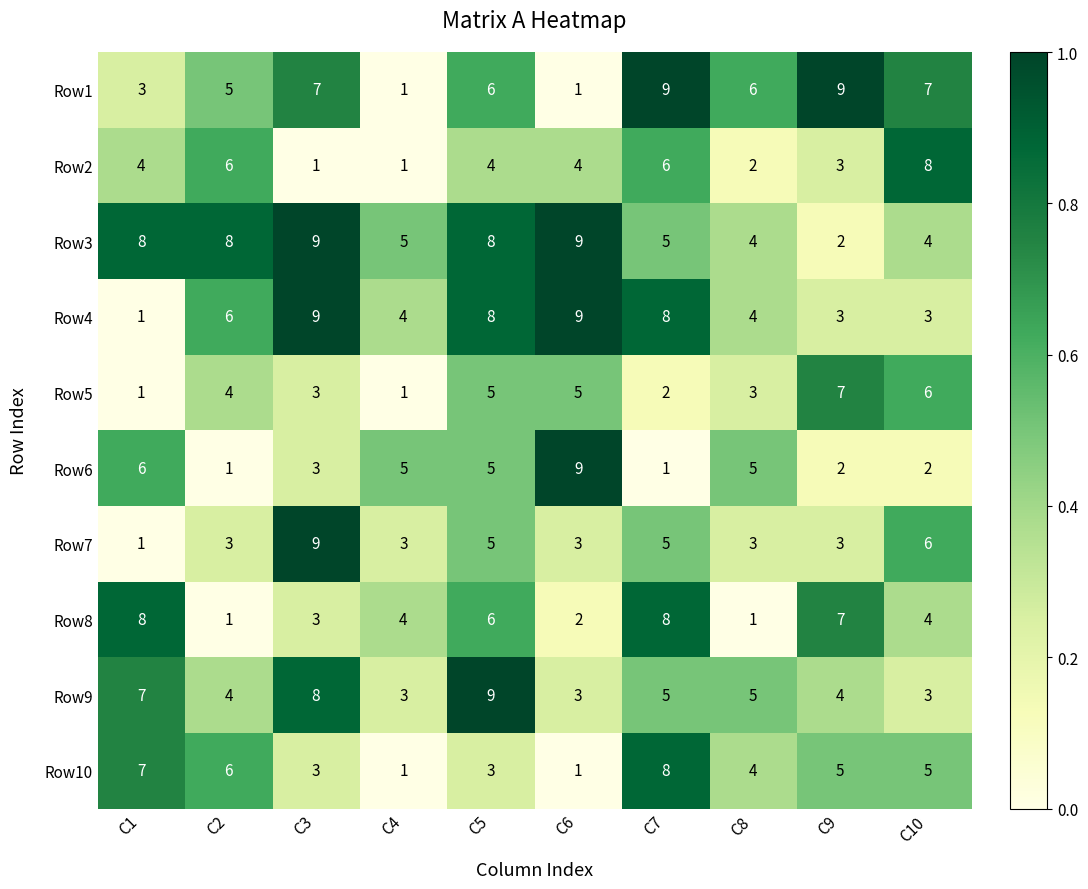

What is the average value of the Row2 series?

4